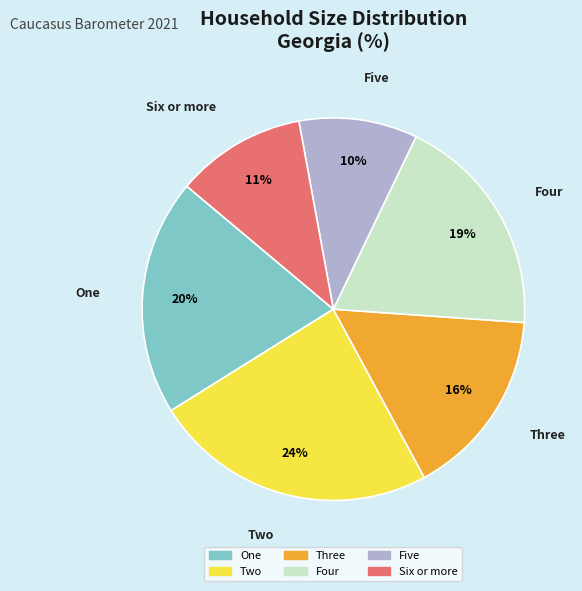

To the nearest percent, what is the difference between the Three and Five slice percentages?

6%